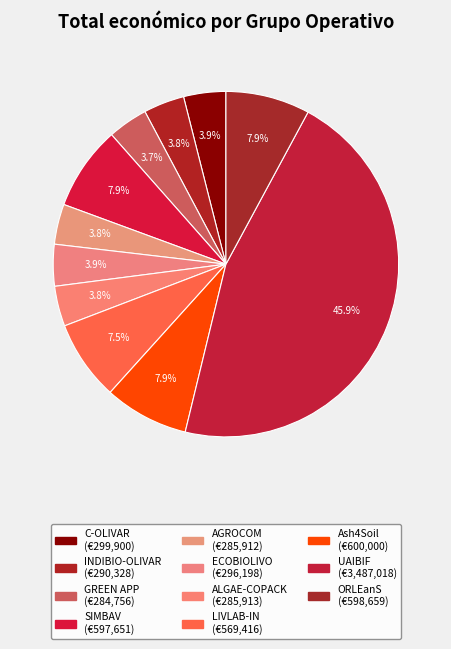

How many slices are in this pie chart?

11